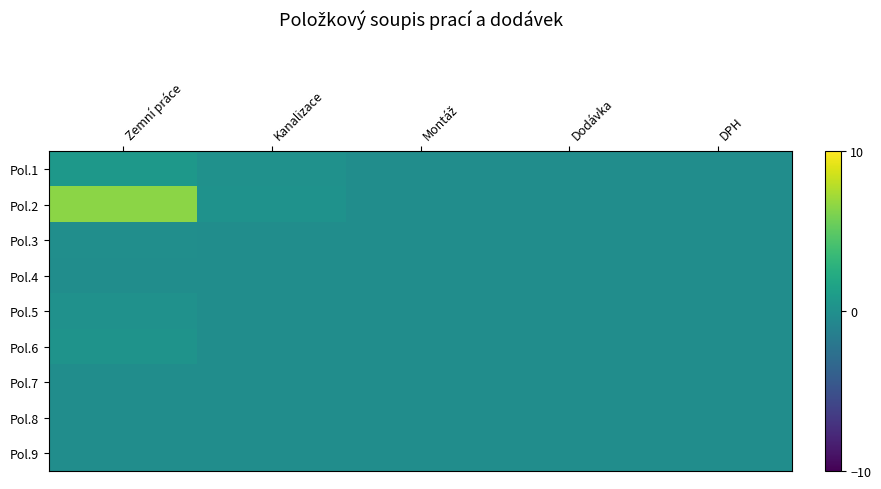

Which has a higher value, Zemní práce or DPH?

Zemní práce